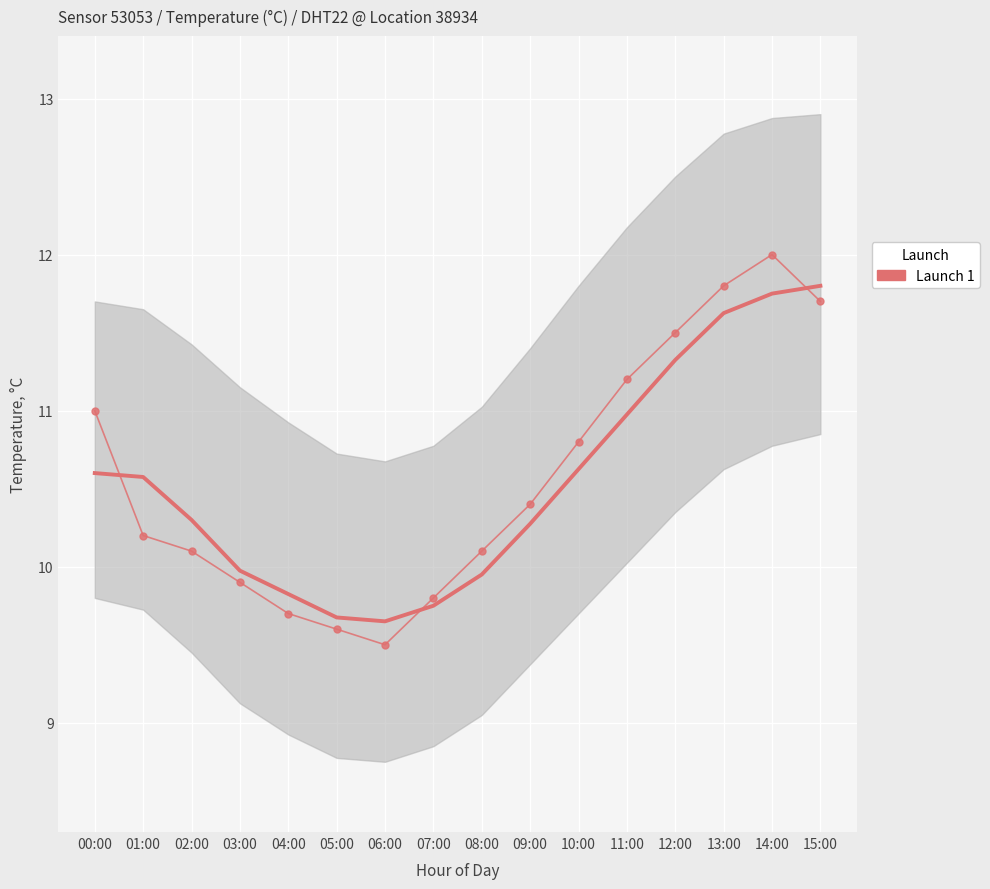

List the labels in order of value, smallest first.

06:00, 05:00, 04:00, 07:00, 03:00, 02:00, 08:00, 01:00, 09:00, 10:00, 00:00, 11:00, 12:00, 15:00, 13:00, 14:00